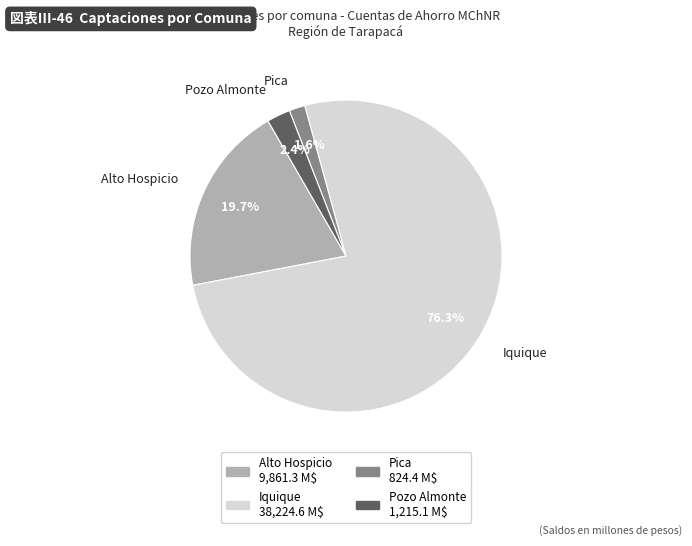

Rank the categories by value from highest to lowest.

Iquique, Alto Hospicio, Pozo Almonte, Pica